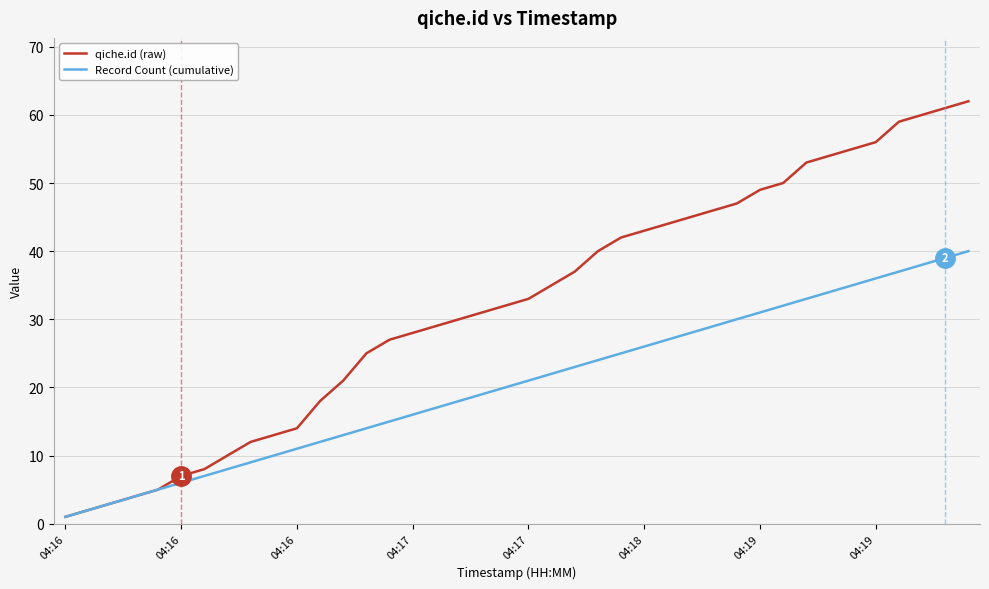

Which series has the largest range (max minus min)?

qiche.id (raw)